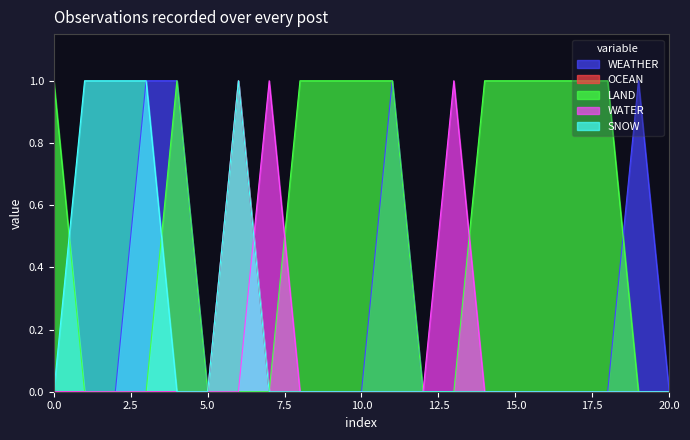

What is the approximate value of WATER at 2023-02-24?

1